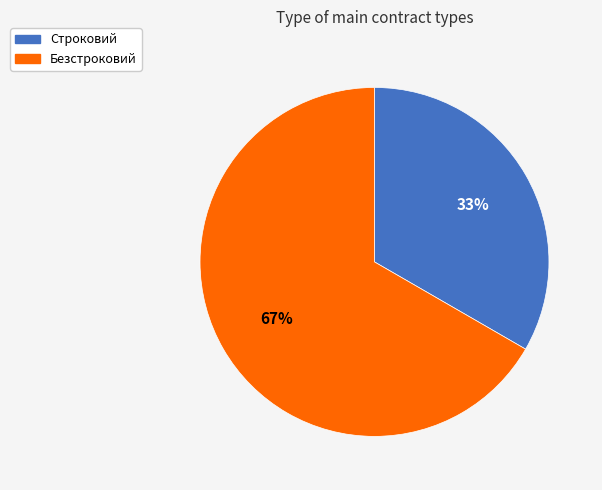

To the nearest percent, what is the combined percentage of Безстроковий and Строковий?

100%